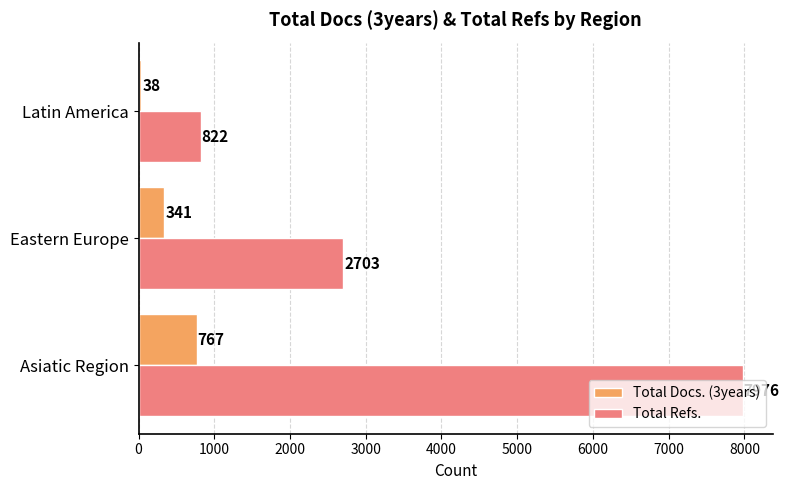

How many Total Refs. values are between 822 and 7976?

3